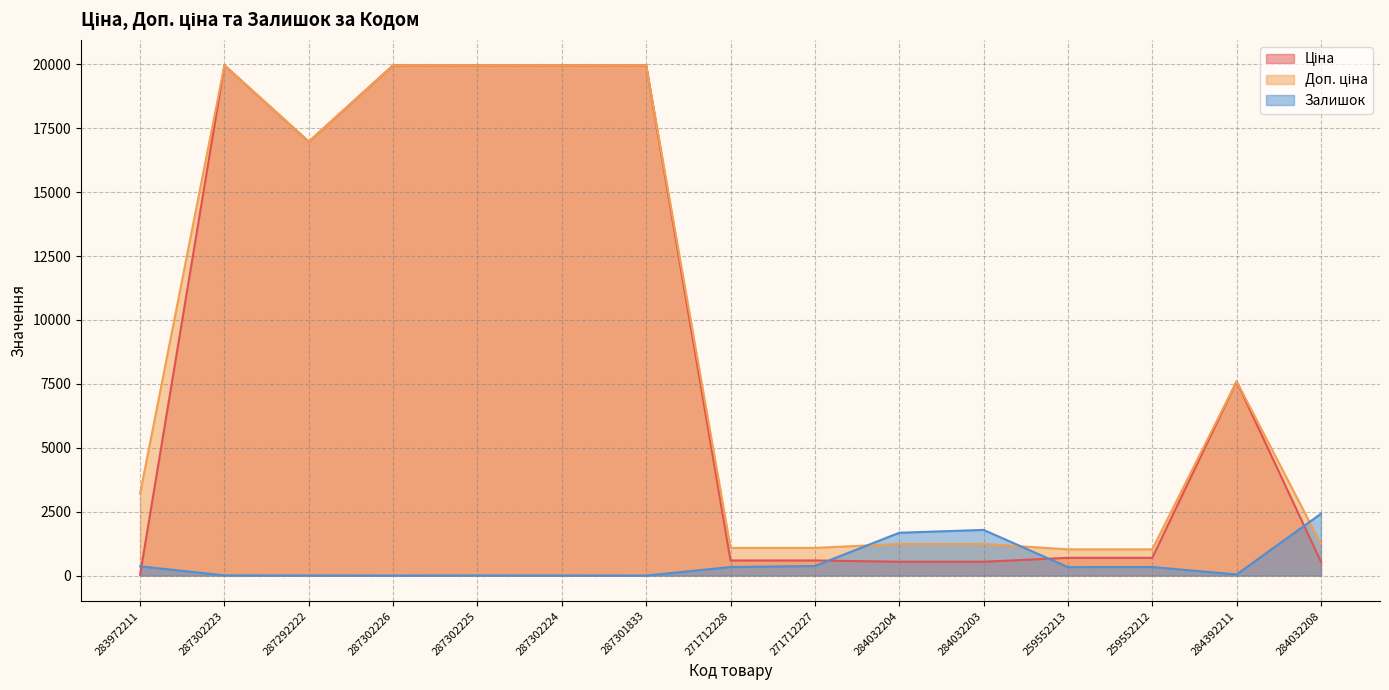

What are all the series names shown in the legend?

Ціна, Доп. ціна, Залишок